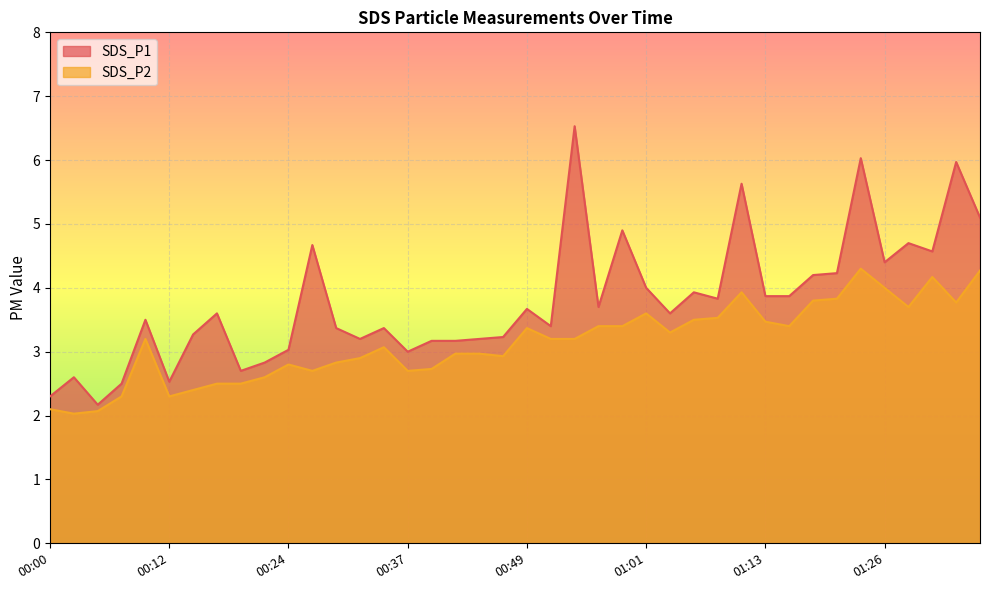

At which category is the sum across all series the highest?

01:23